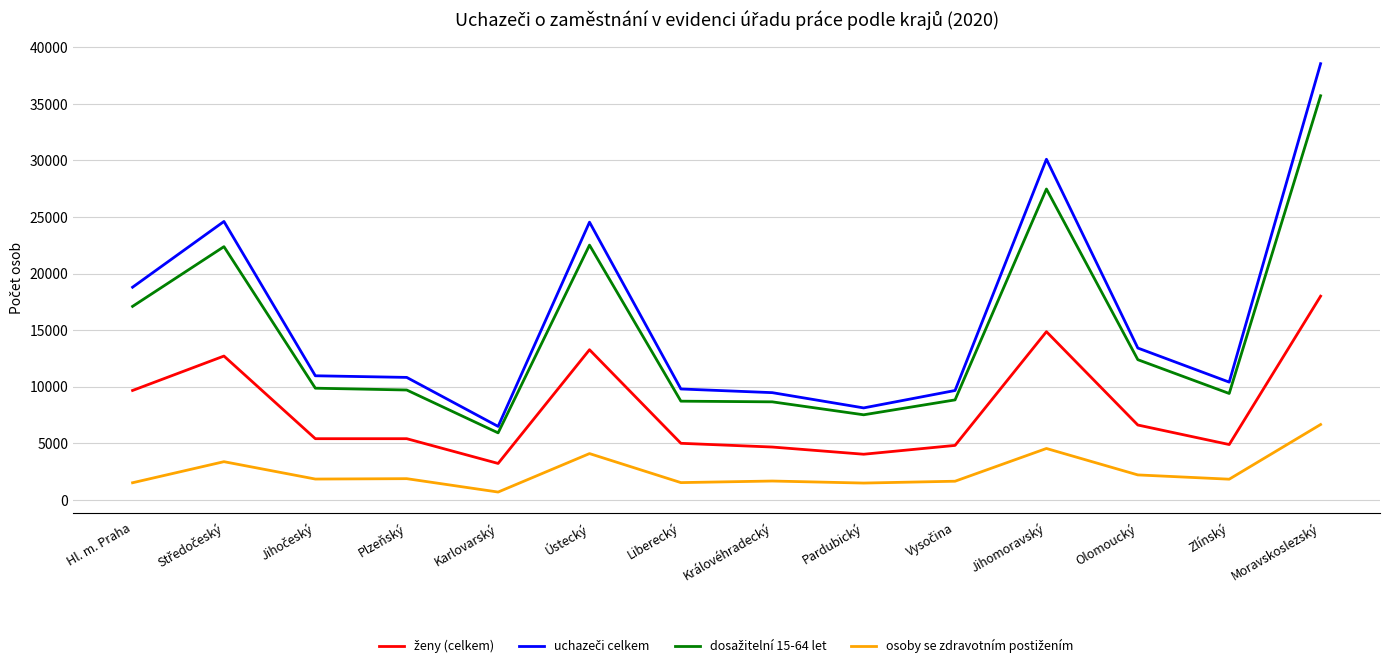

What is the maximum value shown in the chart?

38553